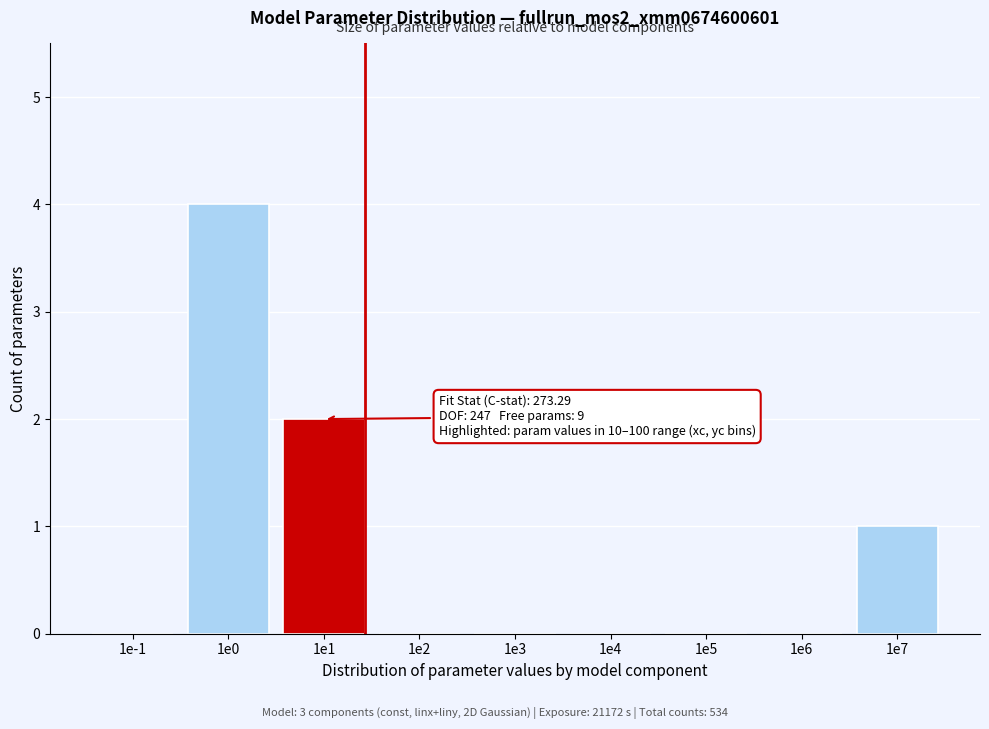

Reading left to right, list all the values displayed in this chart.

1e-1=0	1e0=4	1e1=2	1e2=0	1e3=0	1e4=0	1e5=0	1e6=0	1e7=1